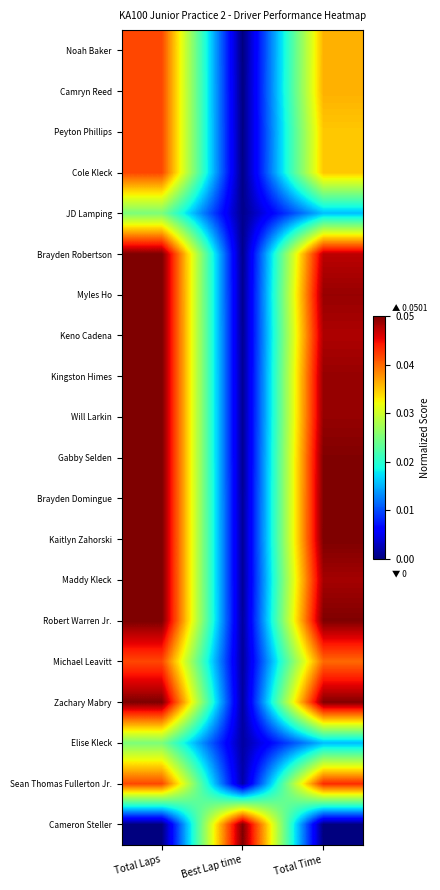

Reading left to right, what are all the values shown in this chart?

Noah Baker: Total Laps=0.0	Best Lap time=0.0	Total Time=0.0
Camryn Reed: Total Laps=0.0	Best Lap time=0.0	Total Time=0.0
Peyton Phillips: Total Laps=0.0	Best Lap time=0.0	Total Time=0.0
Cole Kleck: Total Laps=0.0	Best Lap time=0.0	Total Time=0.0
JD Lamping: Total Laps=0.0	Best Lap time=0.0	Total Time=0.0
Brayden Robertson: Total Laps=0.1	Best Lap time=0.0	Total Time=0.0
Myles Ho: Total Laps=0.1	Best Lap time=0.0	Total Time=0.0
Keno Cadena: Total Laps=0.1	Best Lap time=0.0	Total Time=0.0
Kingston Himes: Total Laps=0.1	Best Lap time=0.0	Total Time=0.0
Will Larkin: Total Laps=0.1	Best Lap time=0.0	Total Time=0.0
Gabby Selden: Total Laps=0.1	Best Lap time=0.0	Total Time=0.0
Brayden Domingue: Total Laps=0.1	Best Lap time=0.0	Total Time=0.0
Kaitlyn Zahorski: Total Laps=0.1	Best Lap time=0.0	Total Time=0.1
Maddy Kleck: Total Laps=0.1	Best Lap time=0.0	Total Time=0.0
Robert Warren Jr.: Total Laps=0.1	Best Lap time=0.0	Total Time=0.0
Michael Leavitt: Total Laps=0.0	Best Lap time=0.0	Total Time=0.0
Zachary Mabry: Total Laps=0.1	Best Lap time=0.0	Total Time=0.0
Elise Kleck: Total Laps=0.0	Best Lap time=0.0	Total Time=0.0
Sean Thomas Fullerton Jr.: Total Laps=0.0	Best Lap time=0.0	Total Time=0.0
Cameron Steller: Total Laps=0.0	Best Lap time=0.1	Total Time=0.0